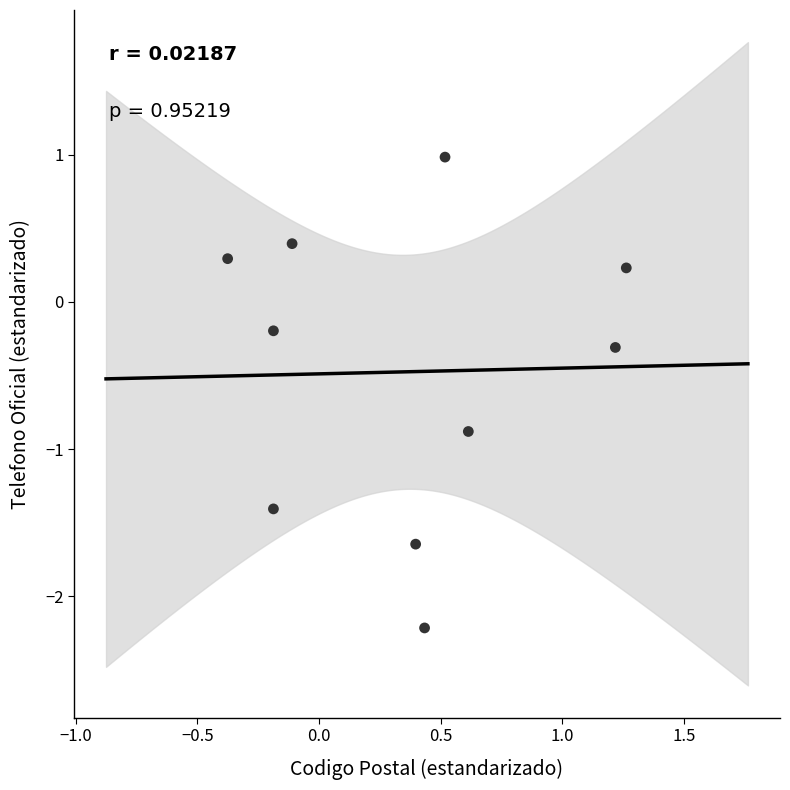

What is the range of X values (max minus min)?

1.6